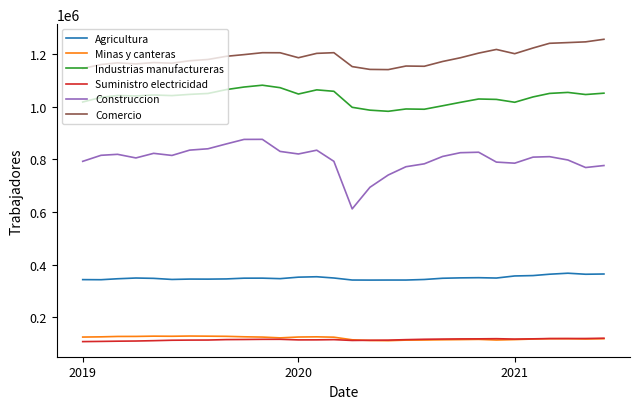

Which series has the largest range (max minus min)?

Construccion